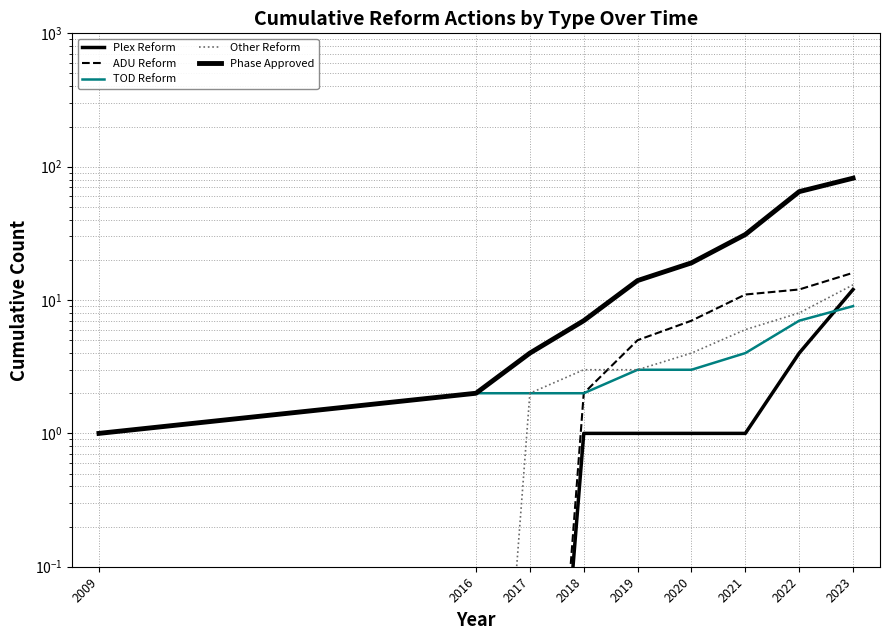

True or false: TOD Reform has more than 0 interior local peaks.

False